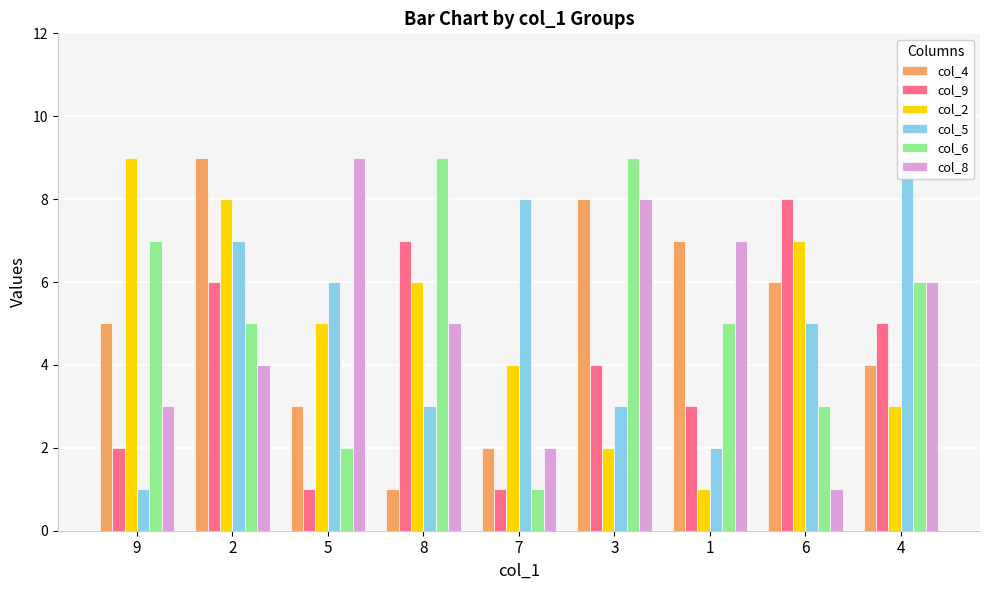

What is the maximum value for col_5?

9